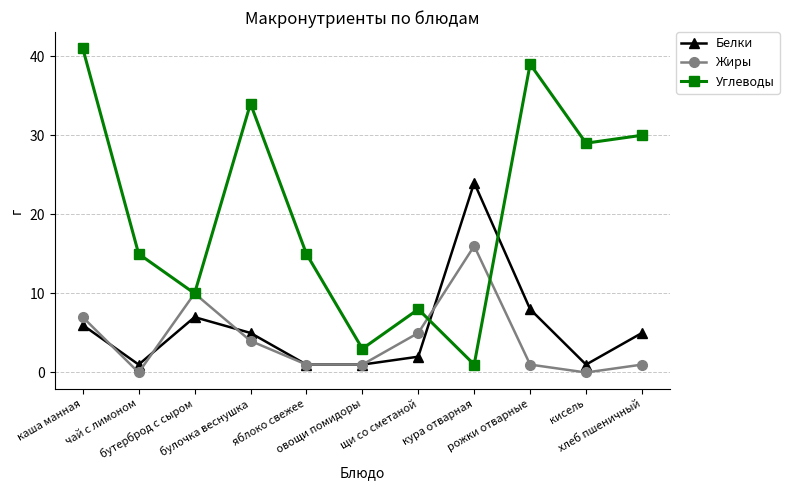

Count the number of categories in the chart.

11